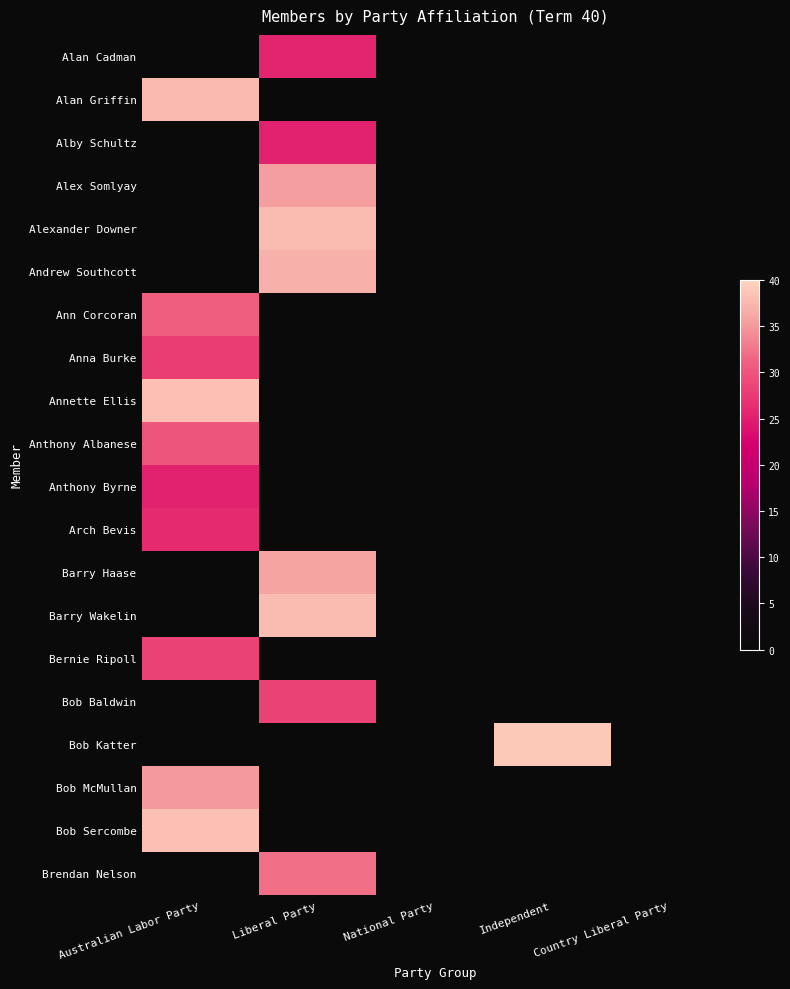

At which category is the sum across all series the highest?

Australian Labor Party